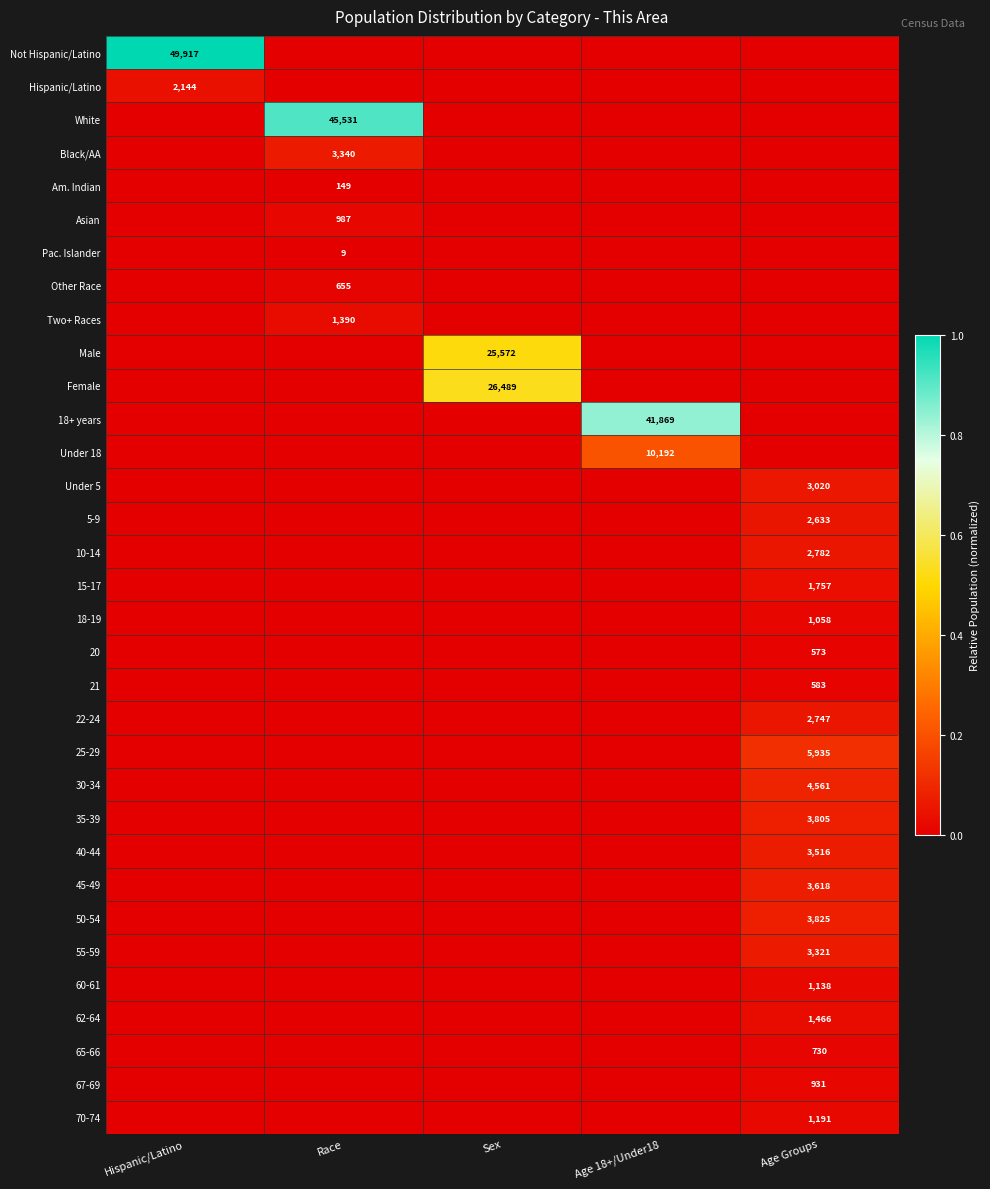

True or false: 35-39 has a value of 0.0 at Sex.

True